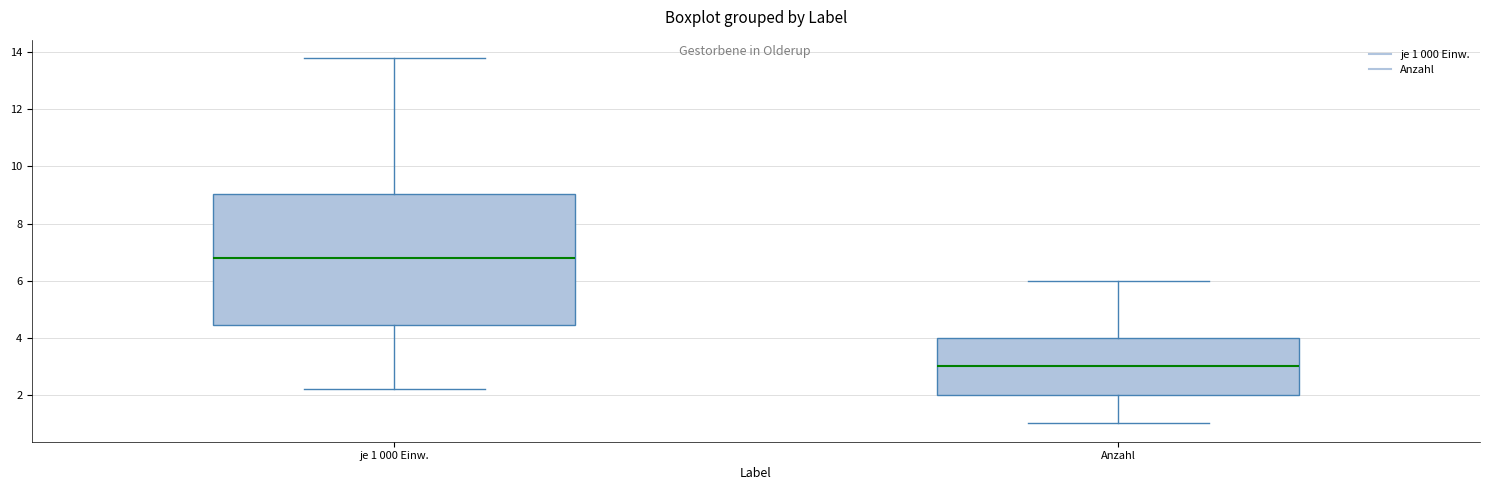

Where is the upper edge of the box for Anzahl on the y-axis? The values are not printed on the chart, so give them approximately, as read against the axis.

4.0